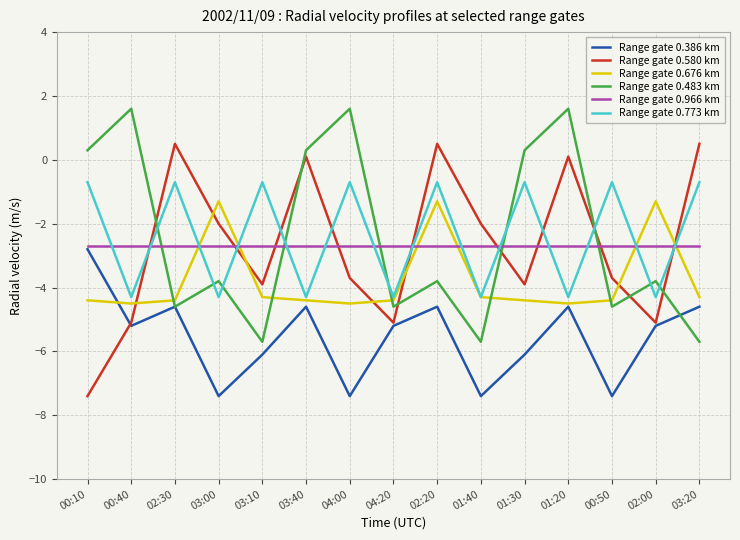

What position from the left is 03:10?

5